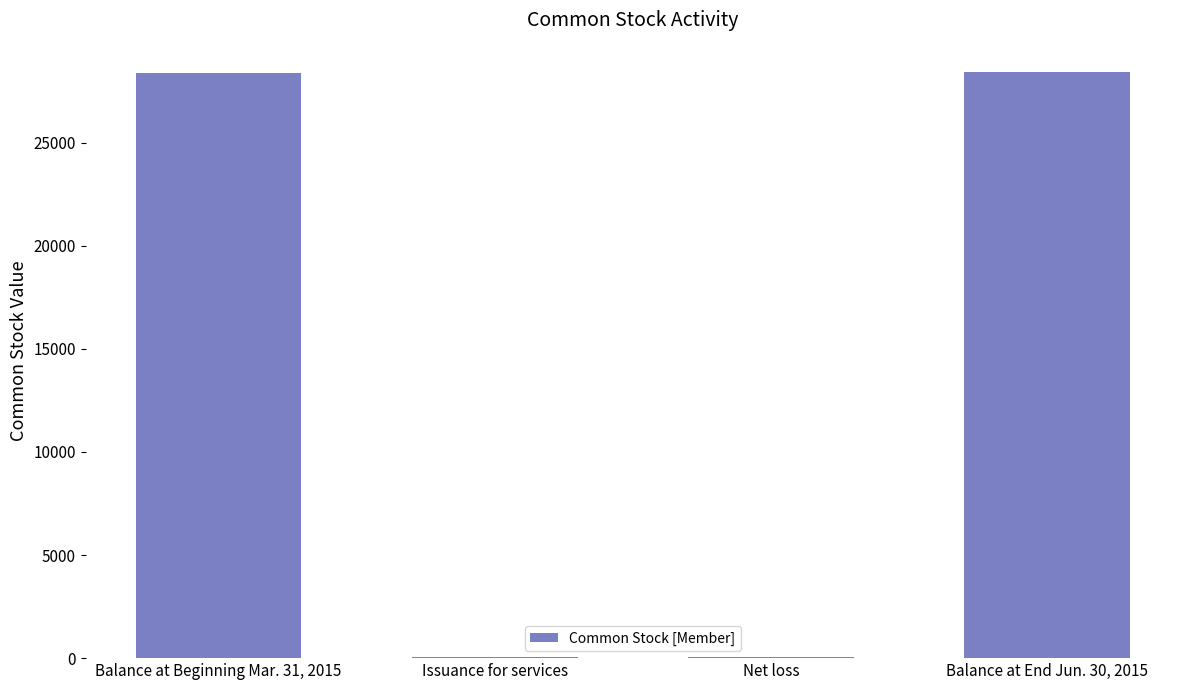

The chart shows a value of 49770 at Balance at Beginning Mar. 31, 2015. True or false?

False